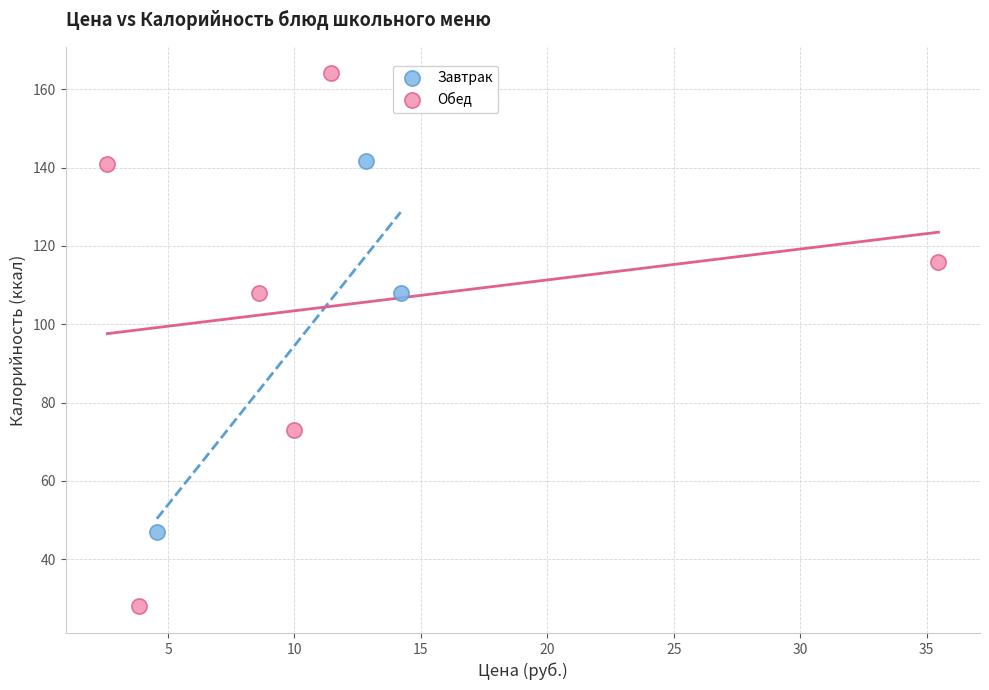

Which series contains the lowest Y value?

Обед